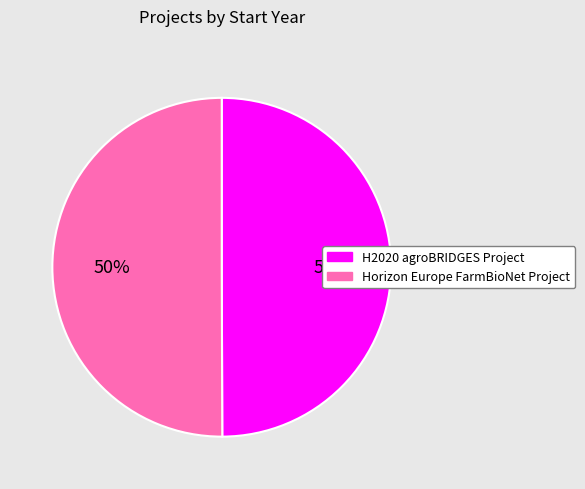

Is it true that Horizon Europe FarmBioNet Project is 50% of the pie?

True